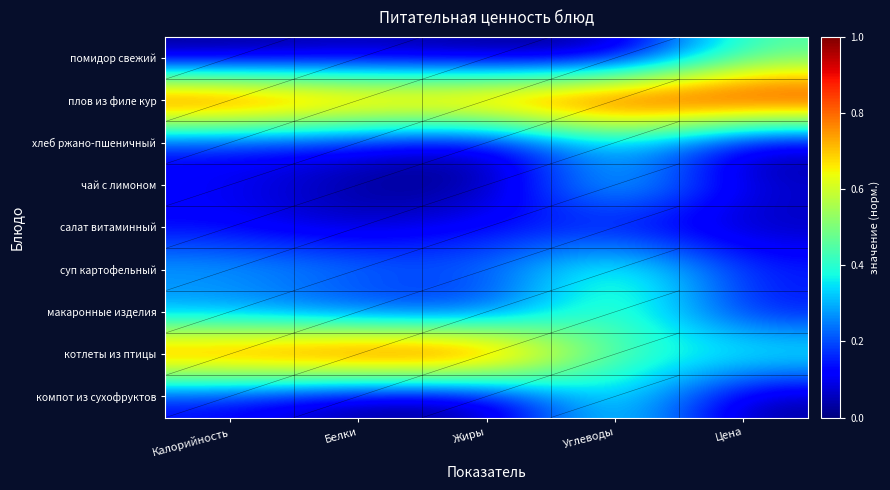

Between Цена and Калорийность, which is larger?

Цена